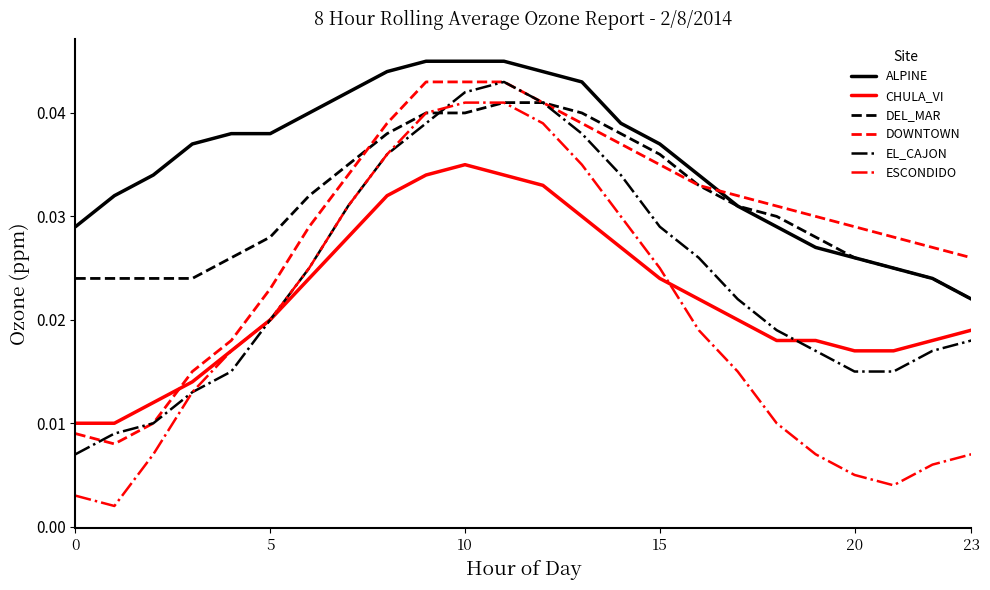

Does the chart display data point markers on the line(s)?

No